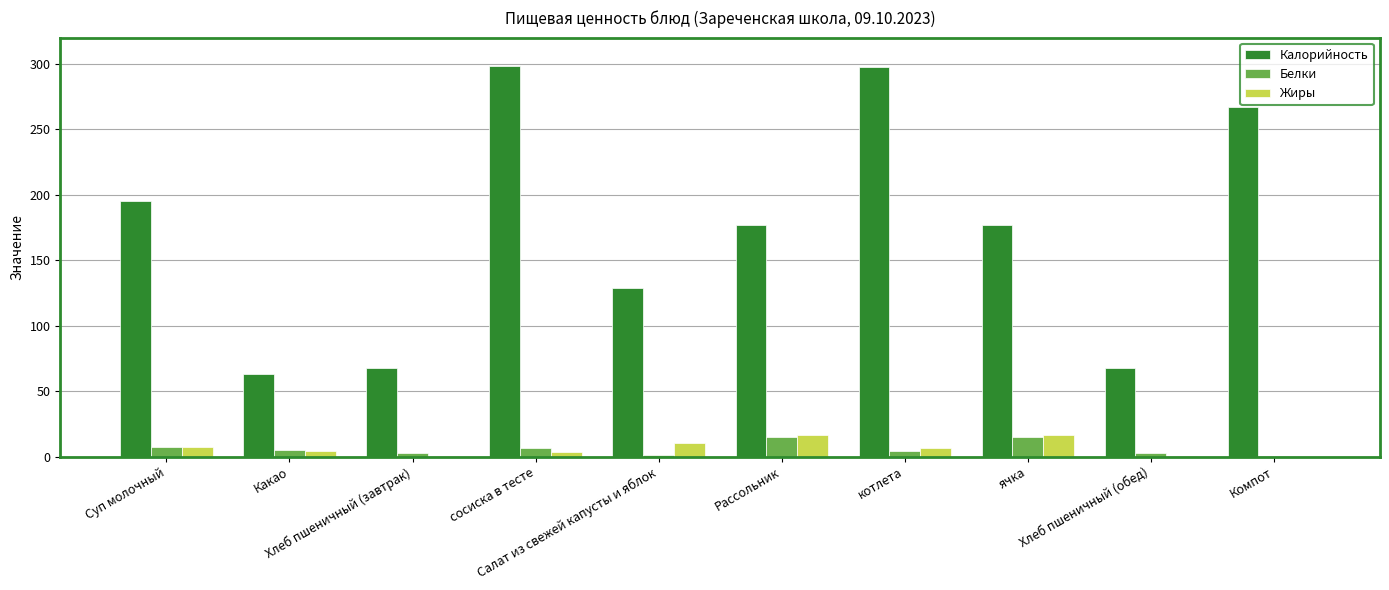

What is the sum of the Жиры values at Рассольник and Салат из свежей капусты и яблок?

26.9